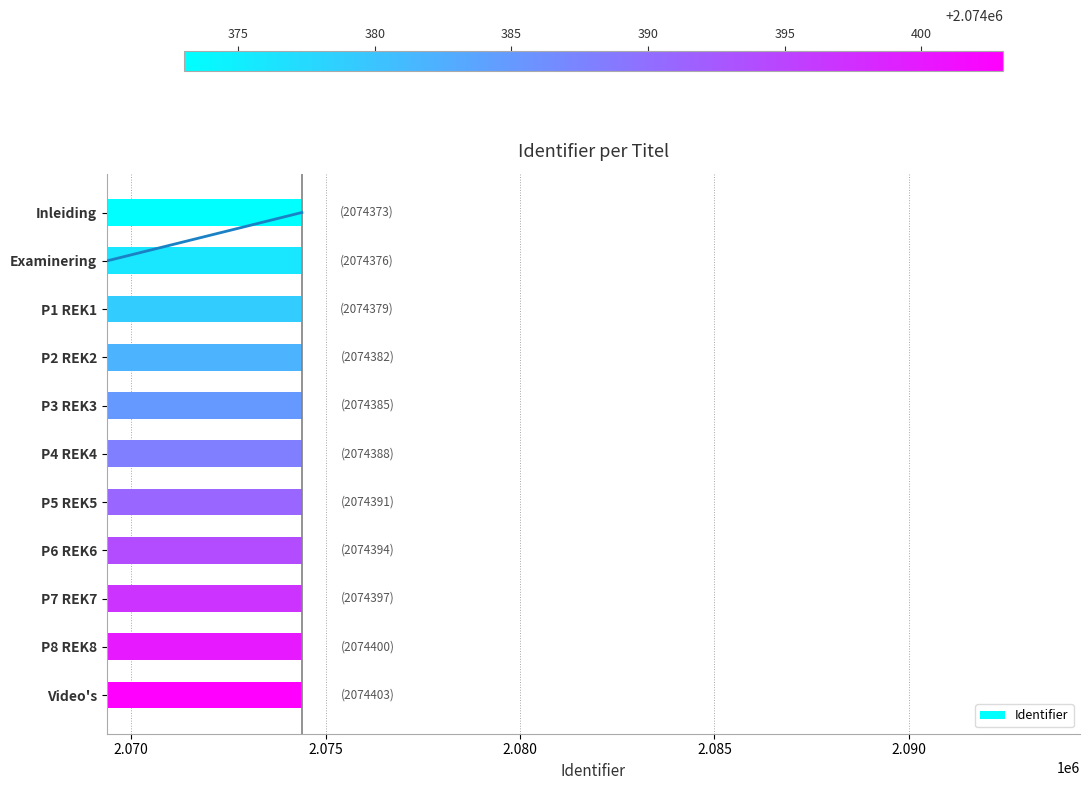

True or false: Identifier has a value of 2074376 at Examinering.

True